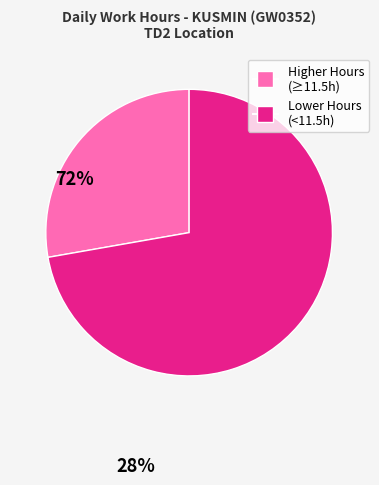

Between Lower Hours (<11.5h) and Higher Hours (≥11.5h), which is larger?

Lower Hours (<11.5h)